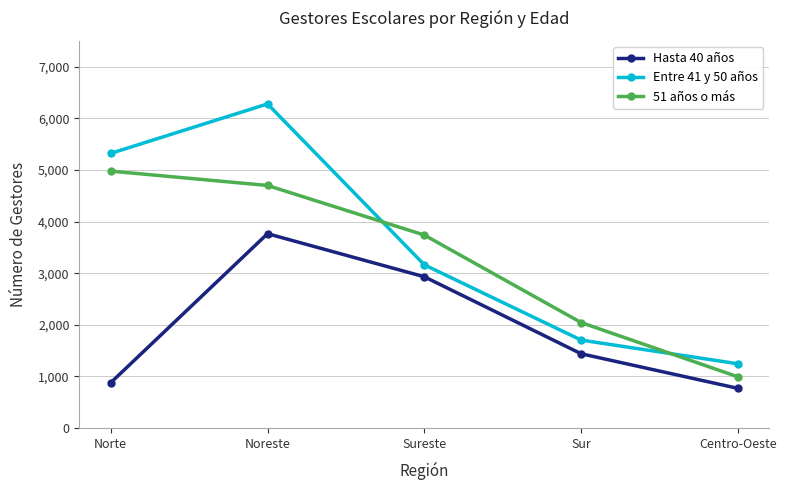

At Norte, list the series in order from largest to smallest.

Entre 41 y 50 años, 51 años o más, Hasta 40 años